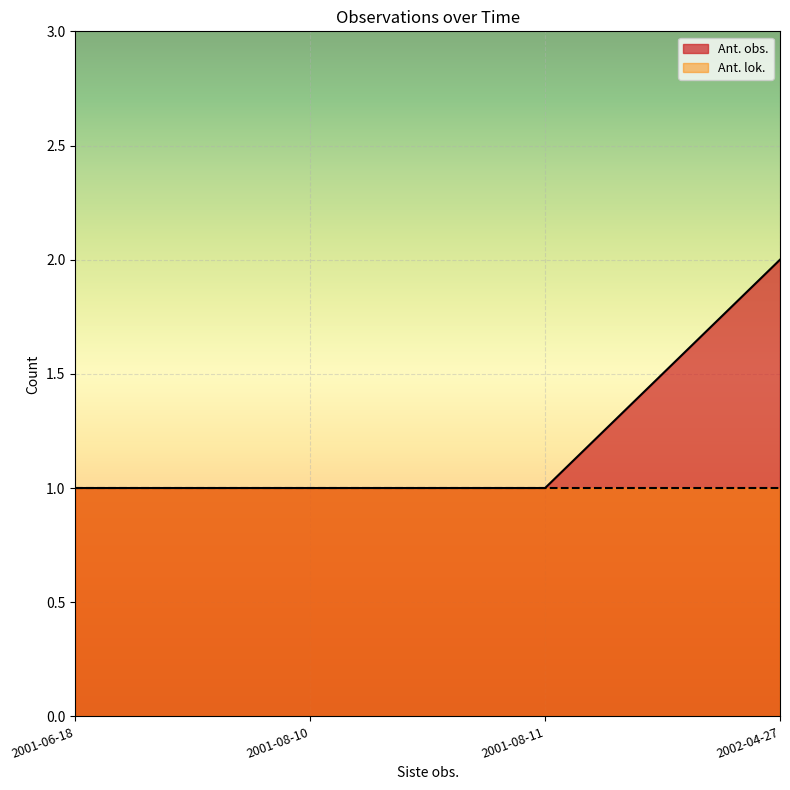

At which label is Ant. lok. closest to 1?

2002-04-27